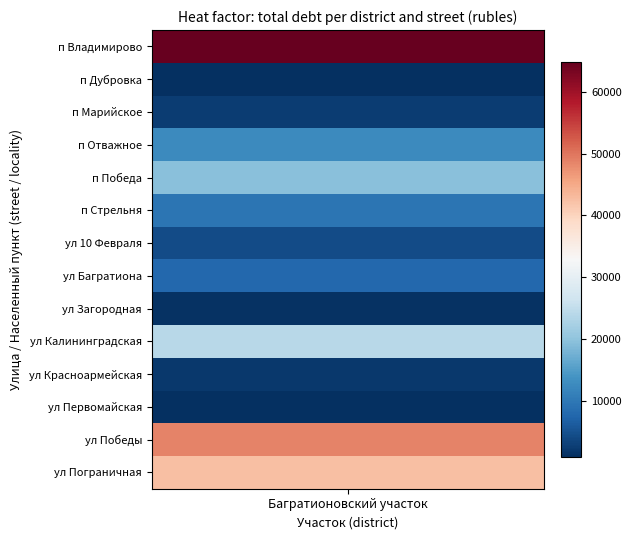

Read the value at 1.

49872.7